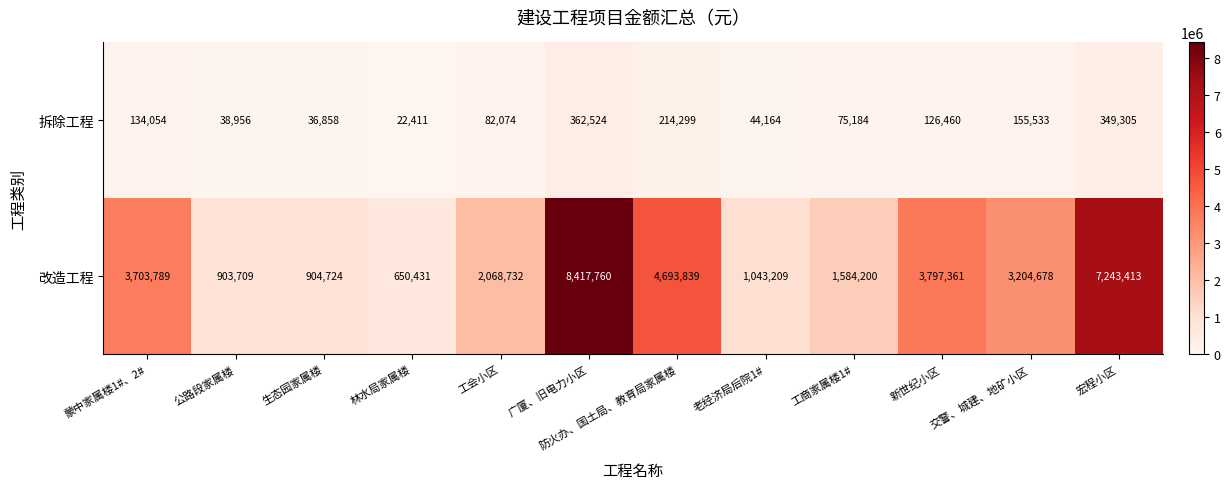

What is the sum of the 拆除工程 values at 工会小区 and 公路段家属楼?

121030